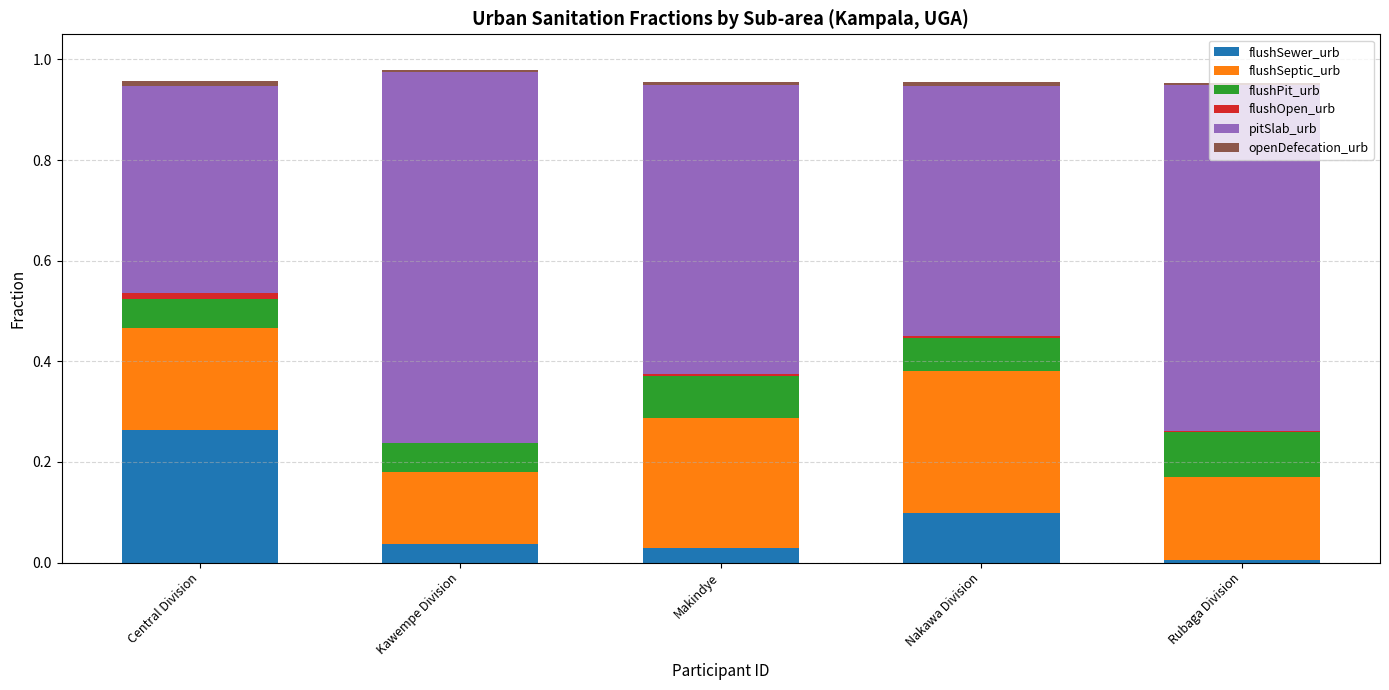

True or false: flushPit_urb has a value of 0.1 at Makindye.

False